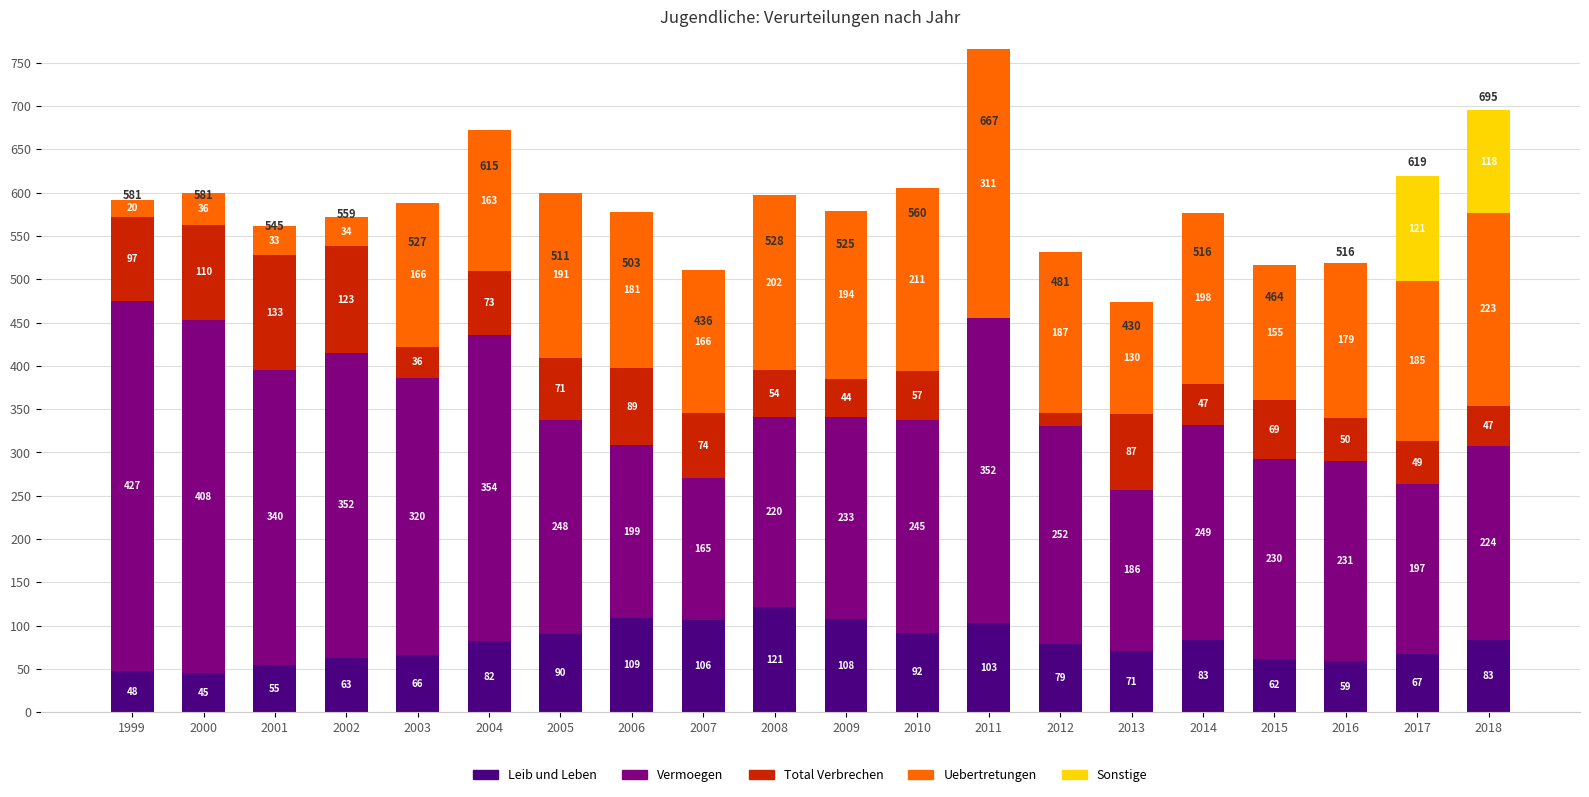

Does the chart contain stacked bars?

Yes